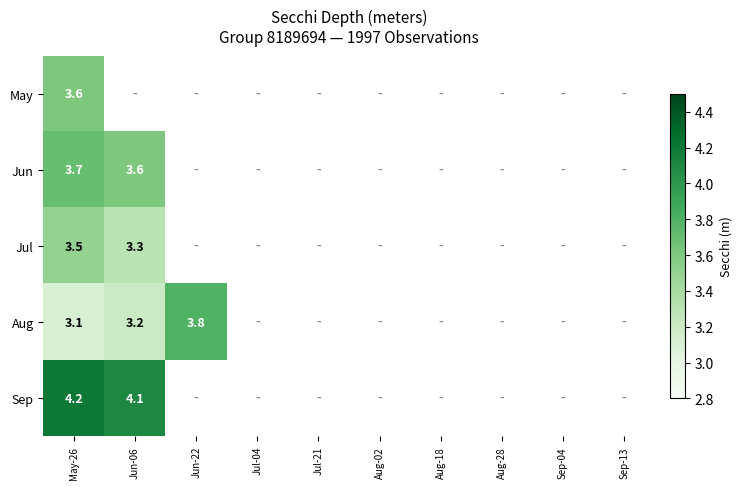

The Sep series shows 4.2 at May-26. True or false?

True